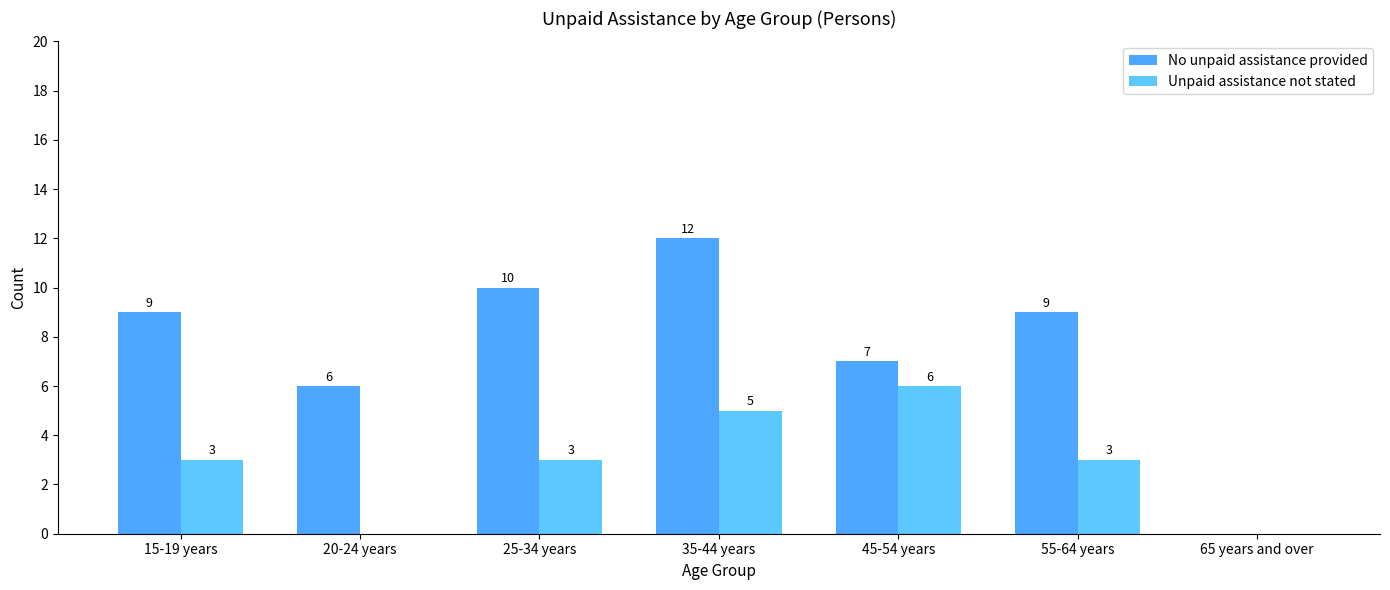

How many data points does each series have?

7